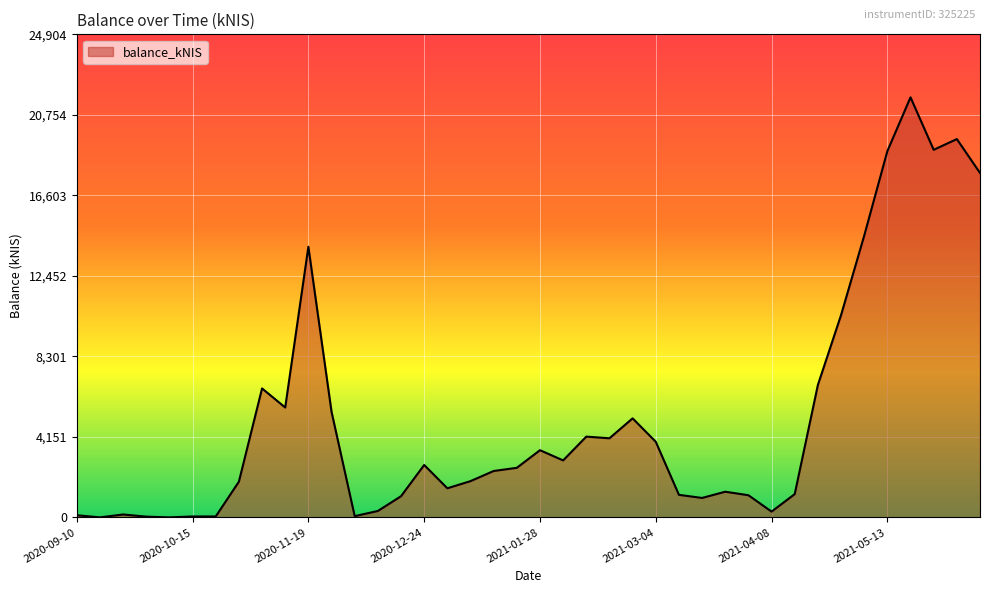

What is the maximum value shown in the chart?

21656.0